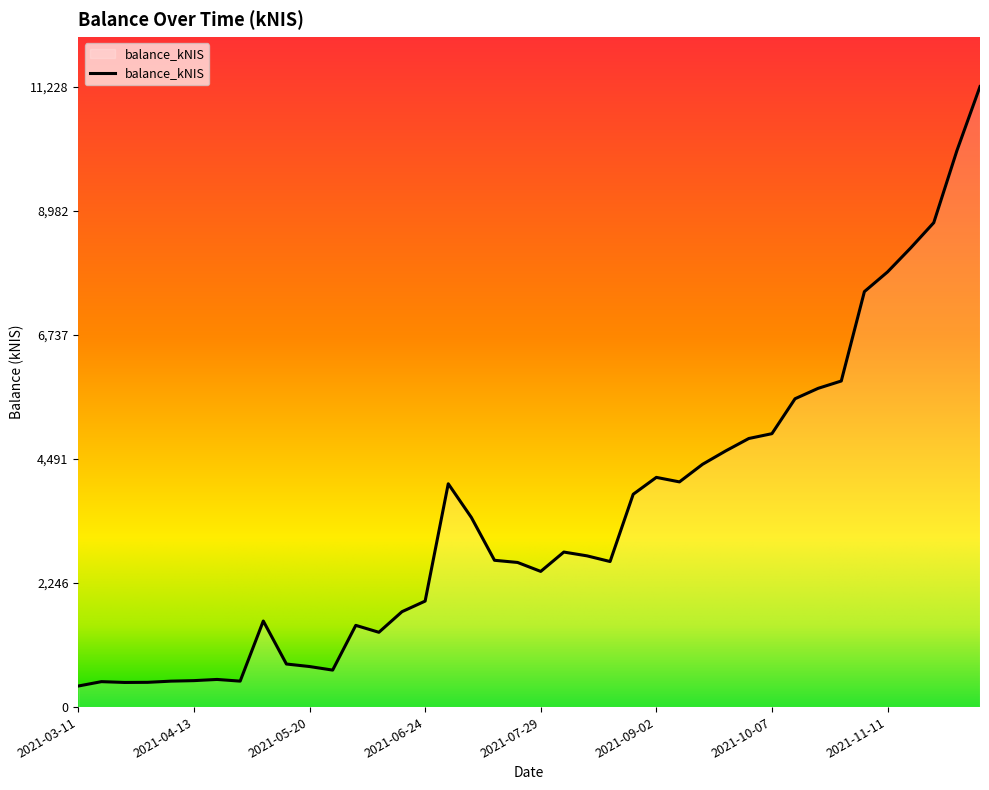

What is the greatest value displayed?

11227.7